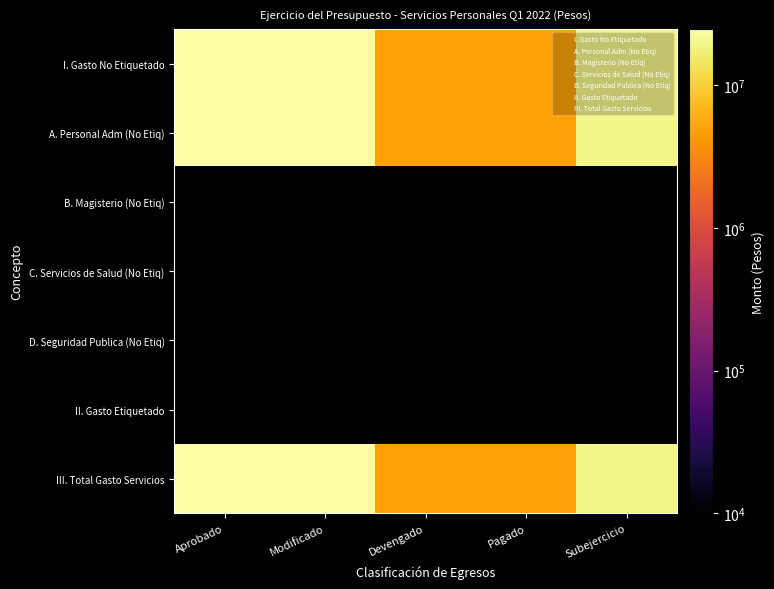

Is it true that I. Gasto No Etiquetado equals 19816138.9 at Subejercicio?

True